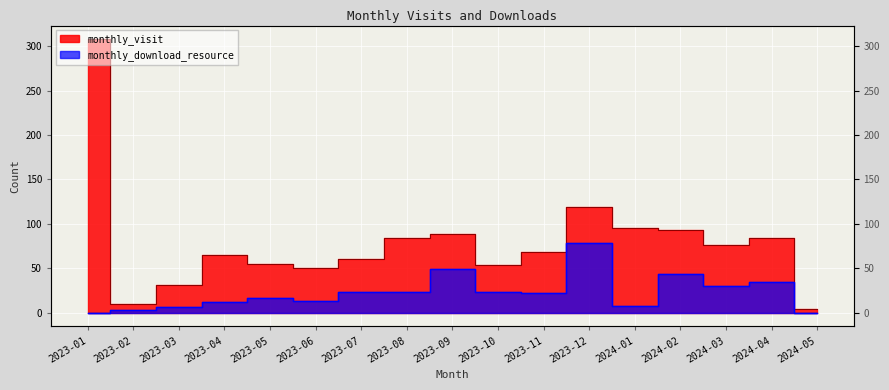

True or false: monthly_download_resource and monthly_visit cross at least once.

False